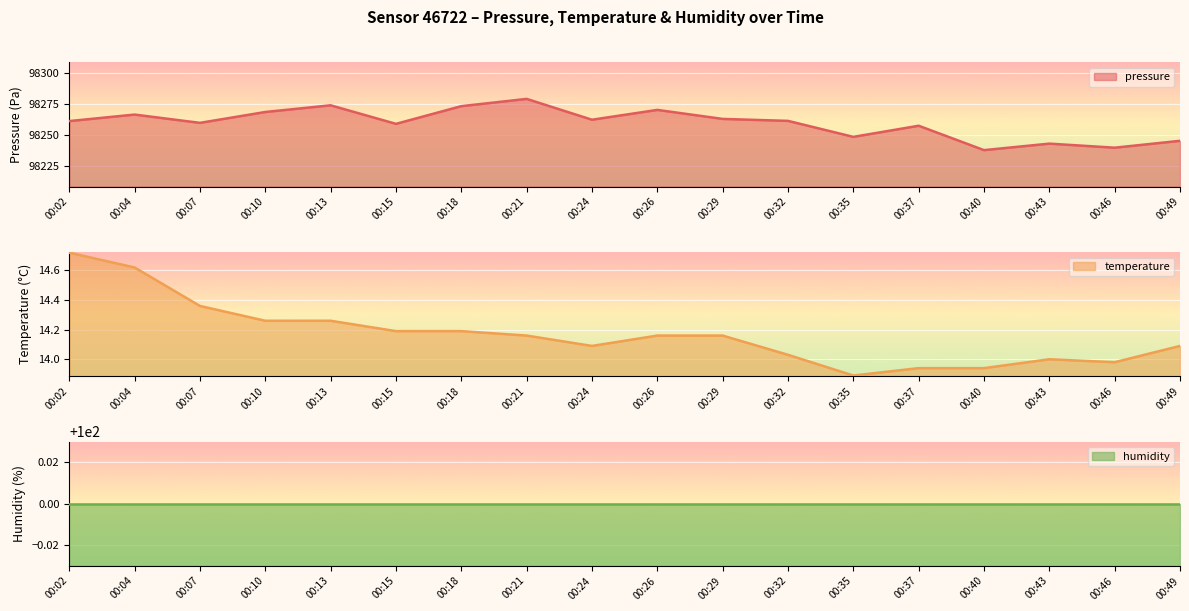

Between 00:13 and 00:46, which series saw the biggest shift?

pressure